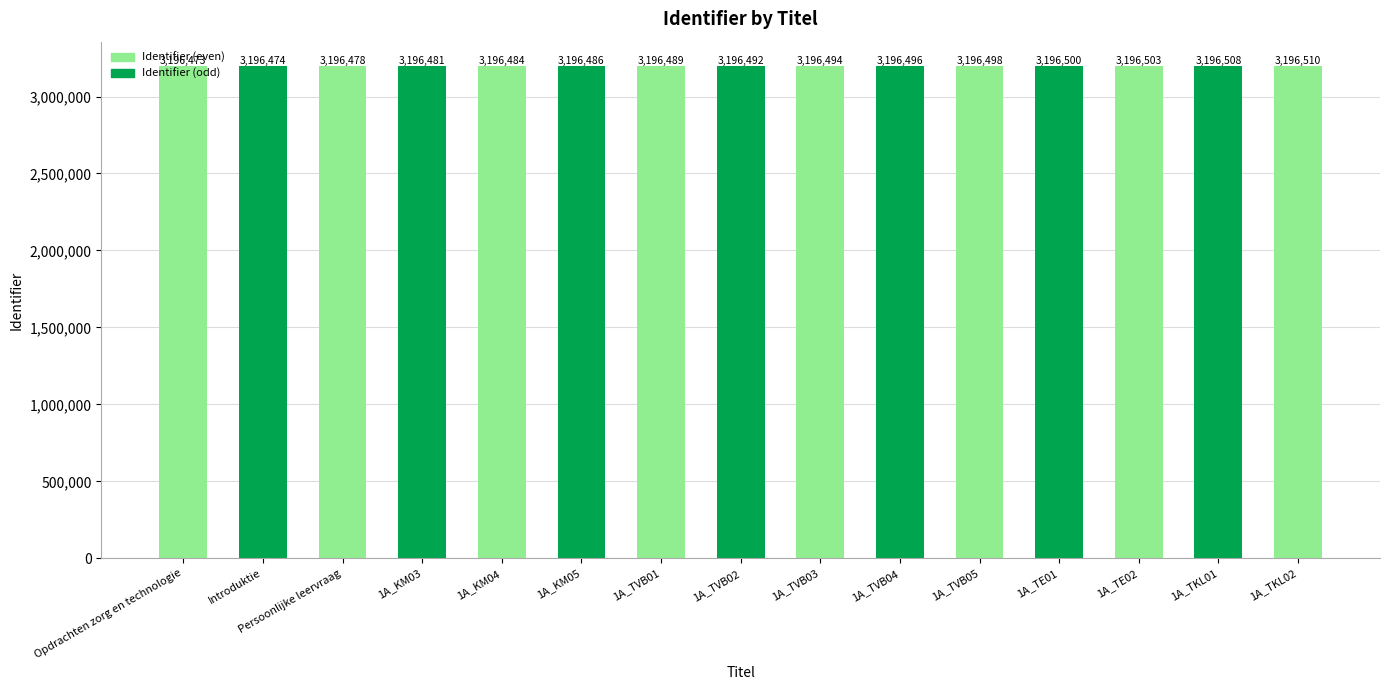

Where is the data nearest to the value 3196491?

1A_TVB02